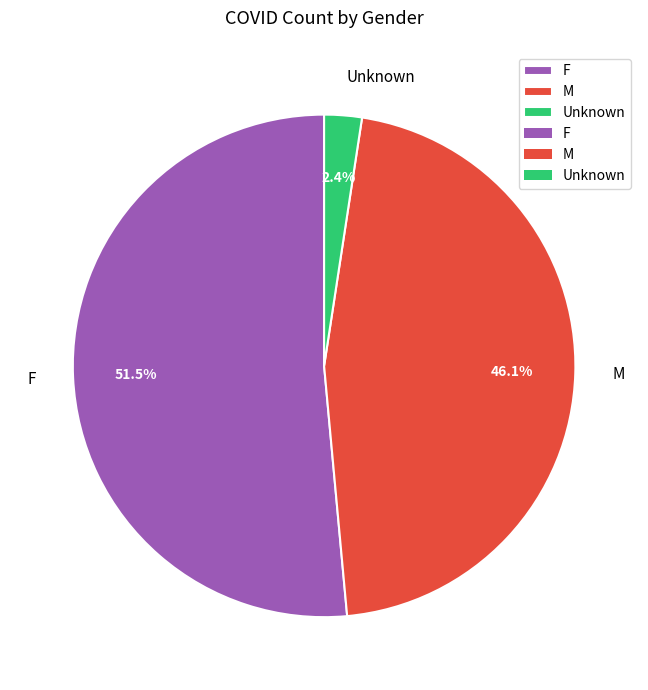

Count the number of slices in the pie.

3